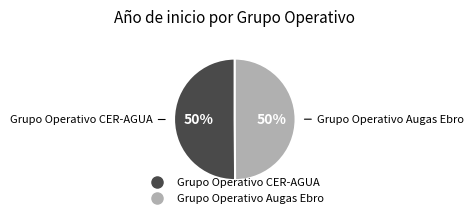

True or false: Grupo Operativo CER-AGUA accounts for 50% of the total.

True